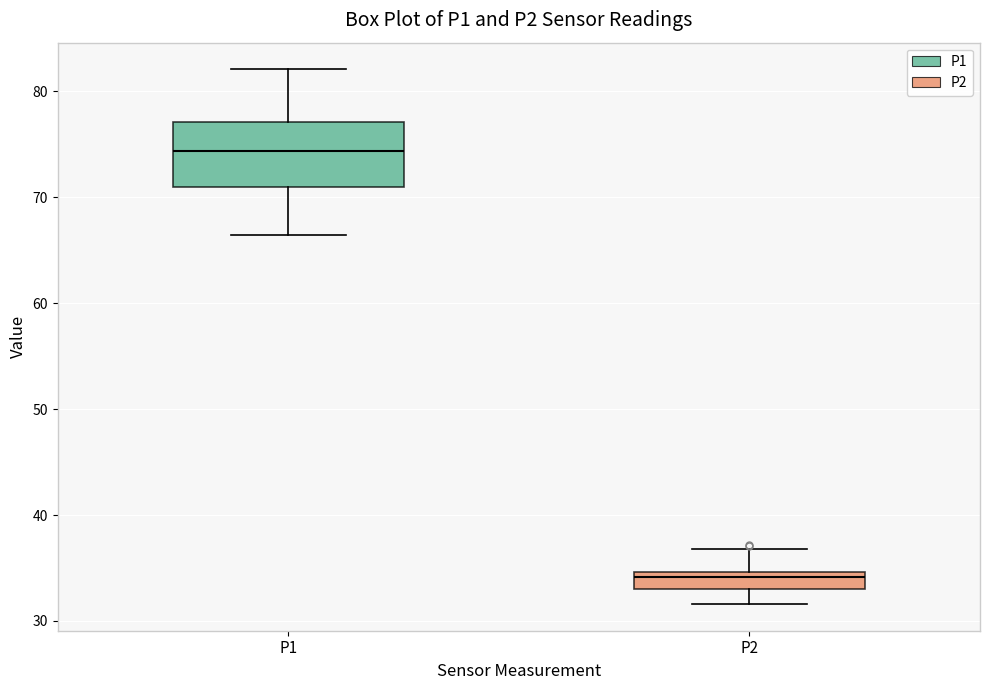

Where does the lower whisker of the box for P2 end on the y-axis? The values are not printed on the chart, so give them approximately, as read against the axis.

32